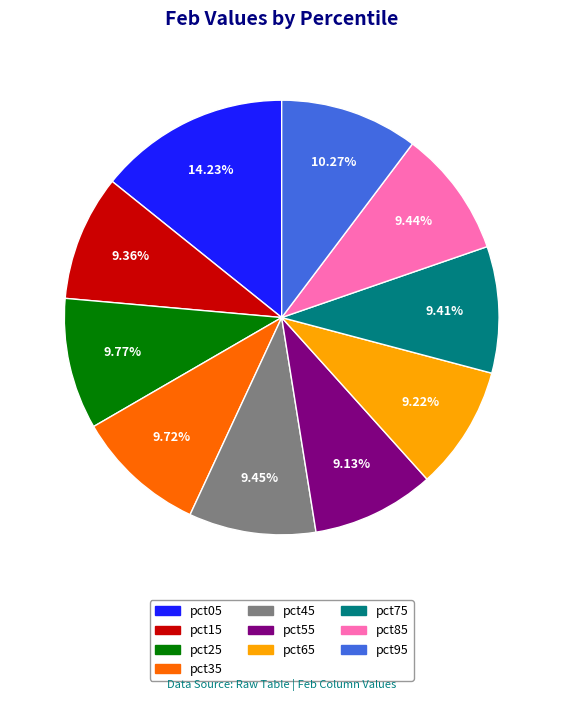

True or false: pct75 accounts for 3% of the total.

False